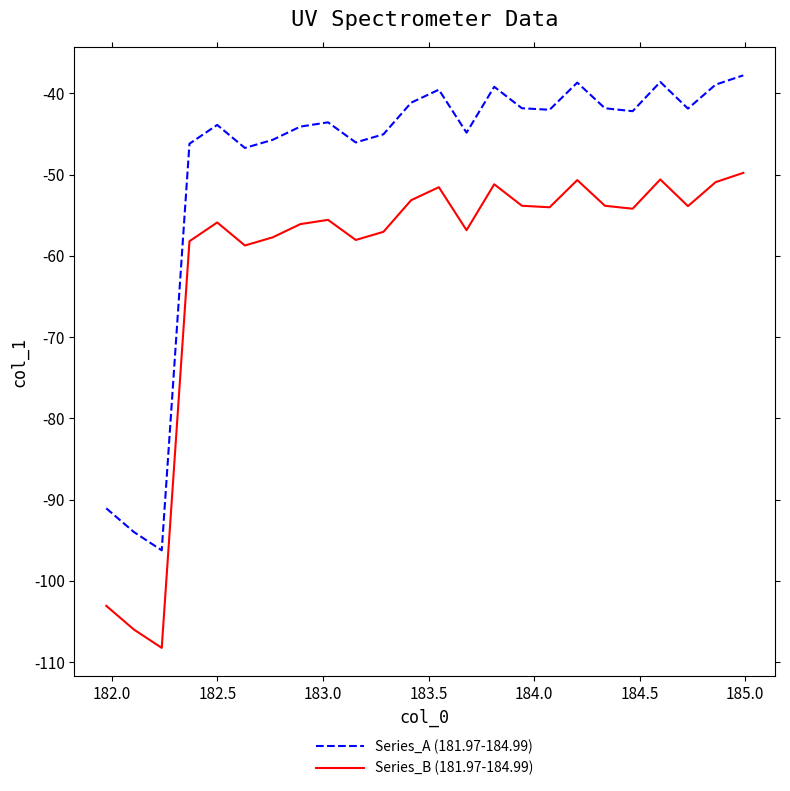

True or false: Series_B (181.97-184.99) and Series_A (181.97-184.99) cross at least once.

False